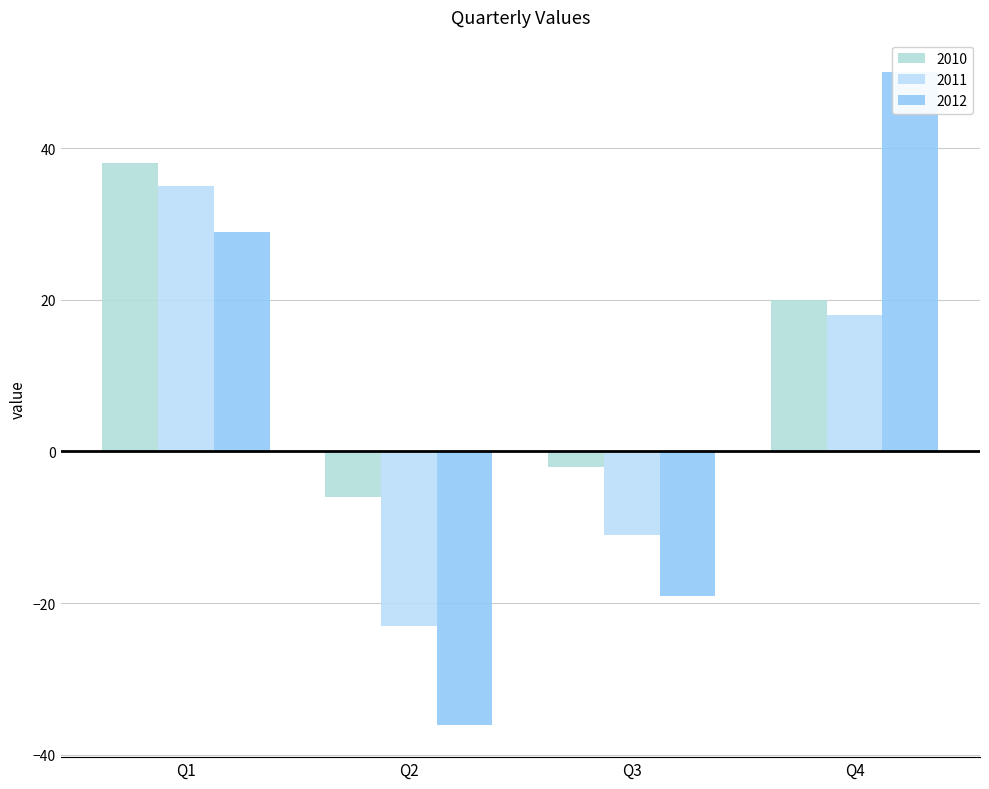

List the series in order of their peak value, highest first.

2012, 2010, 2011